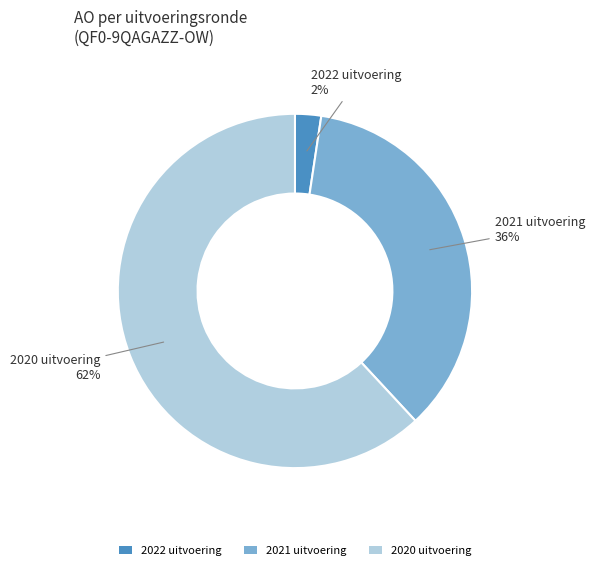

Rank the categories by value from lowest to highest.

2022 uitvoering, 2021 uitvoering, 2020 uitvoering